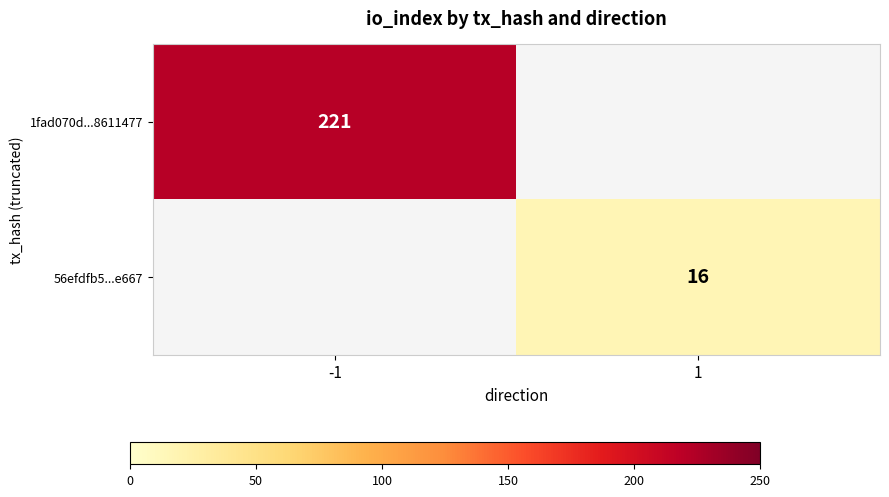

The 1fad070d...8611477 series shows 115 at -1. True or false?

False